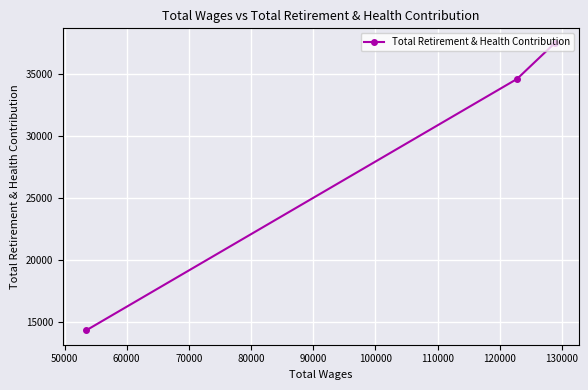

What is the difference between the maximum and minimum values?

23234